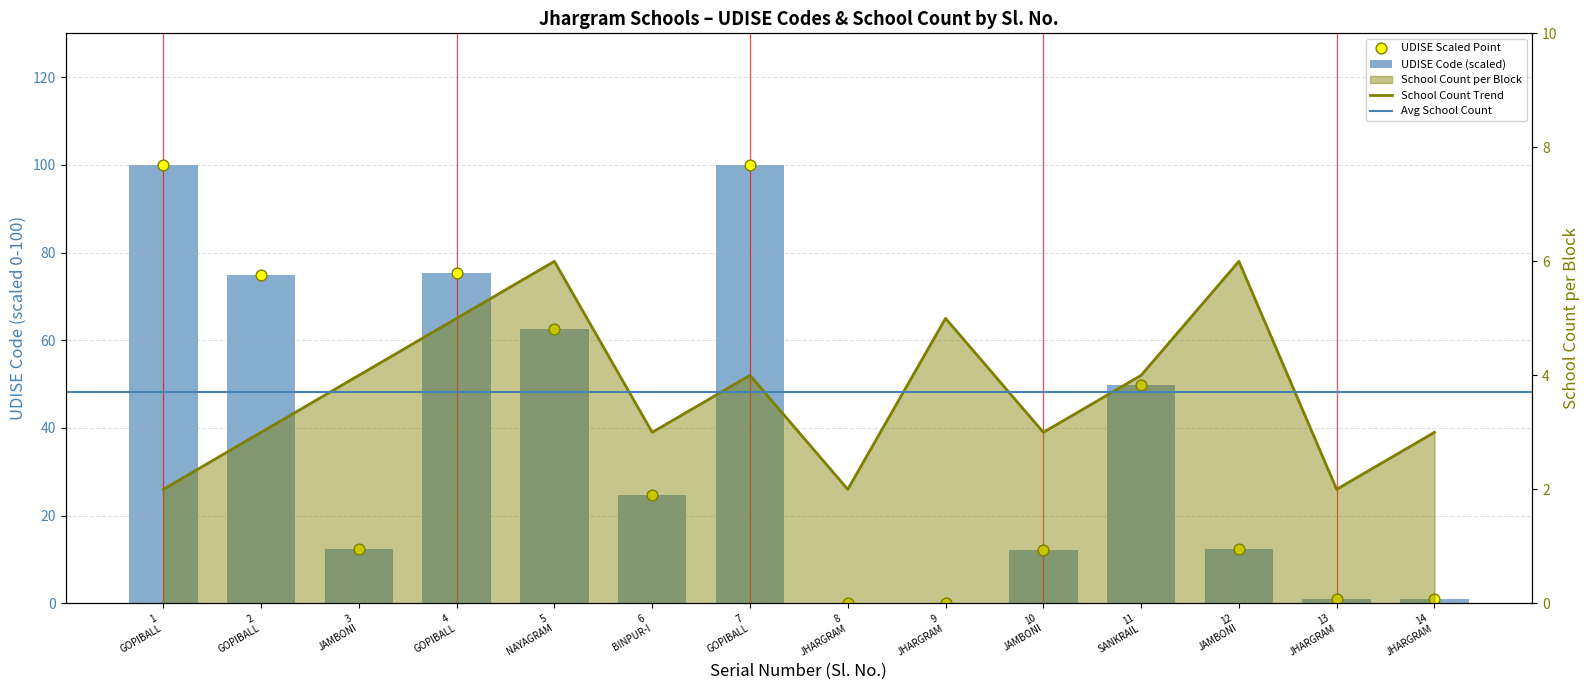

Which series contains the highest Y value?

Avg UDISE per Block